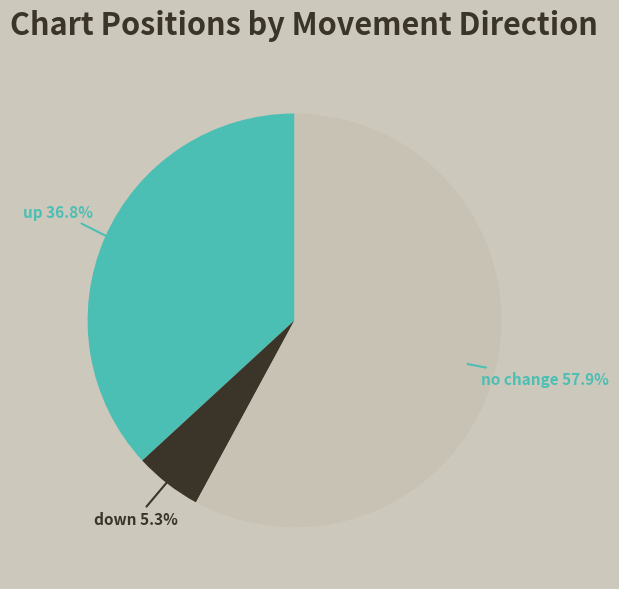

How many slices are in this pie chart?

3